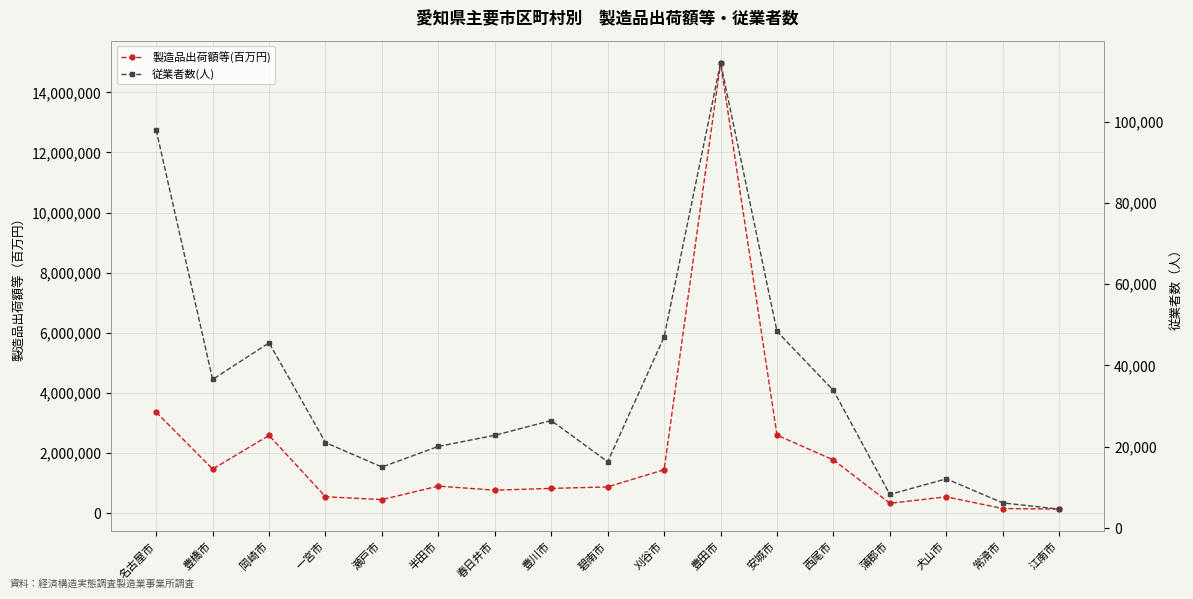

At how many categories does at least one series exceed 7501505?

1